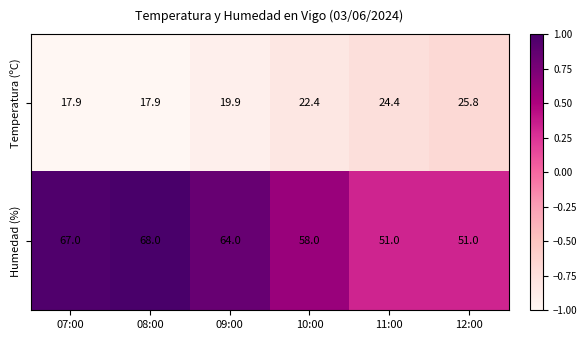

What is the difference between the second highest and minimum values in the Temperatura (ºC) series?

6.5